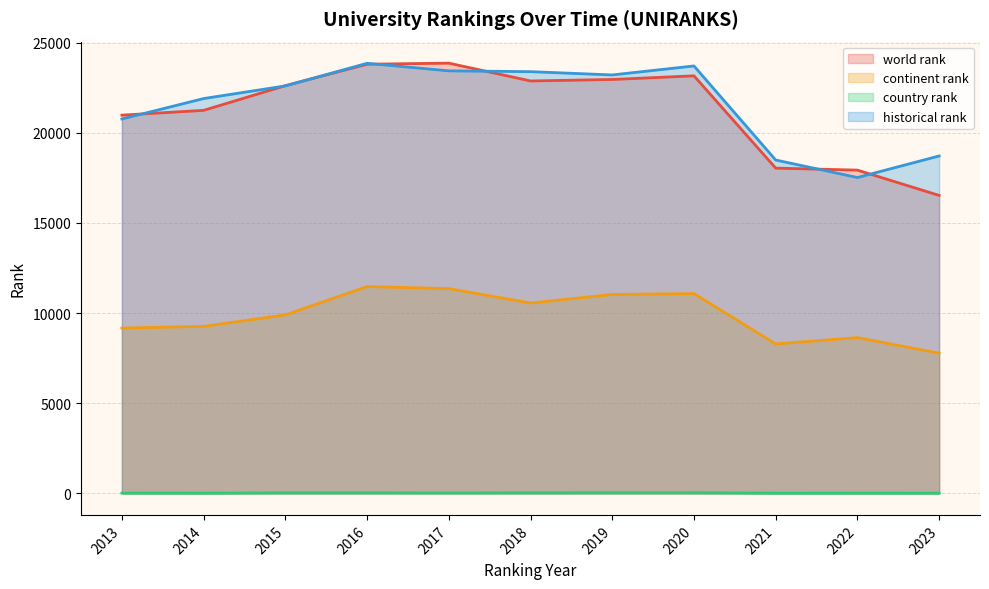

What is the minimum value shown in the chart?

14